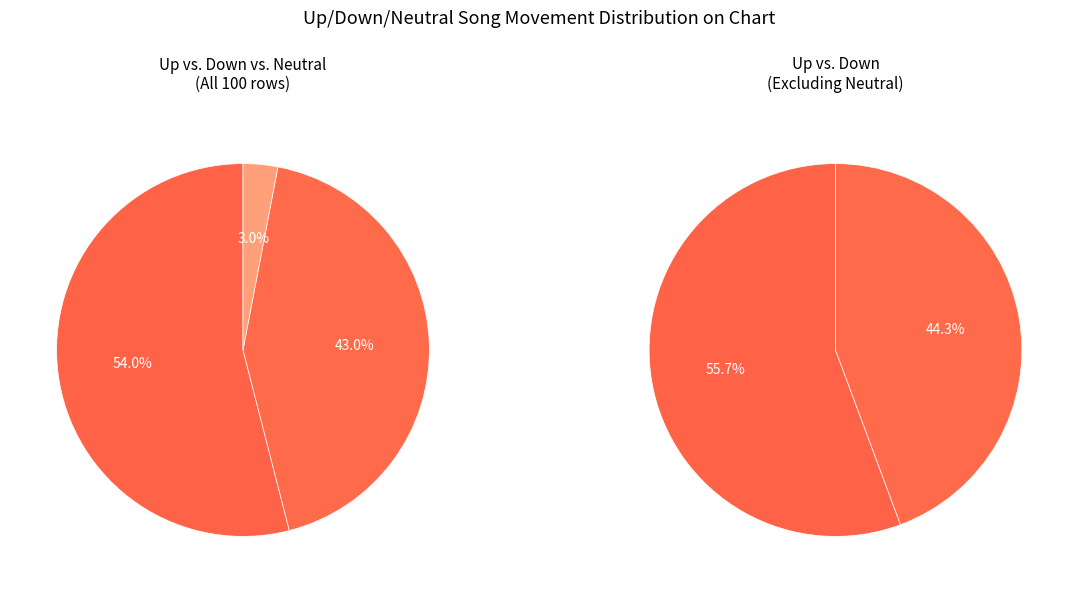

How many segments does this pie chart have?

3